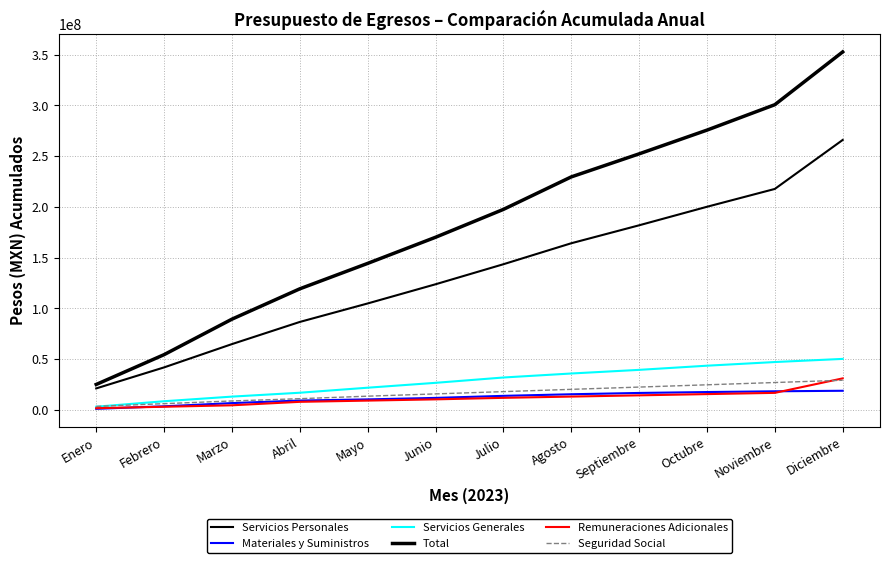

How many lines are shown in the chart?

6